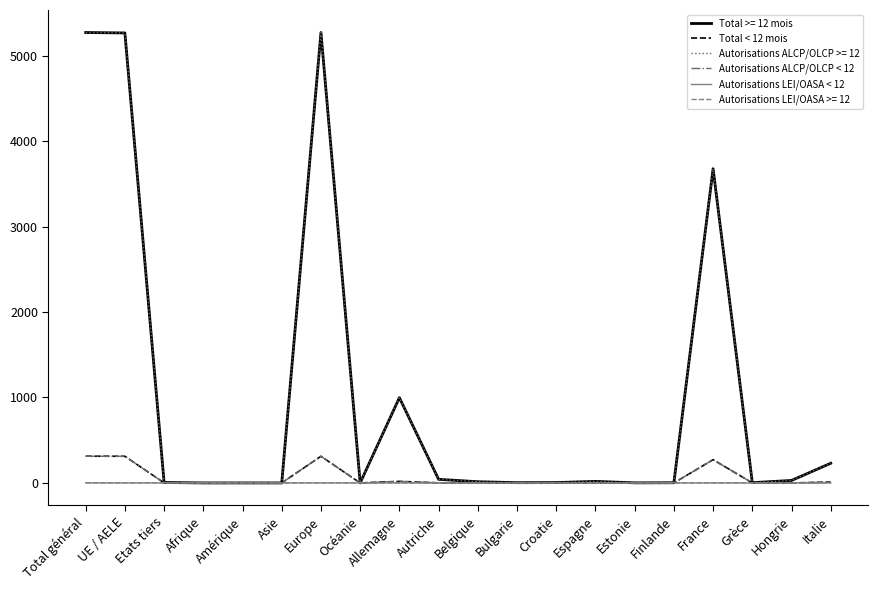

What are all the series names shown in the legend?

Total >= 12 mois, Total < 12 mois, Autorisations ALCP/OLCP >= 12, Autorisations ALCP/OLCP < 12, Autorisations LEI/OASA < 12, Autorisations LEI/OASA >= 12